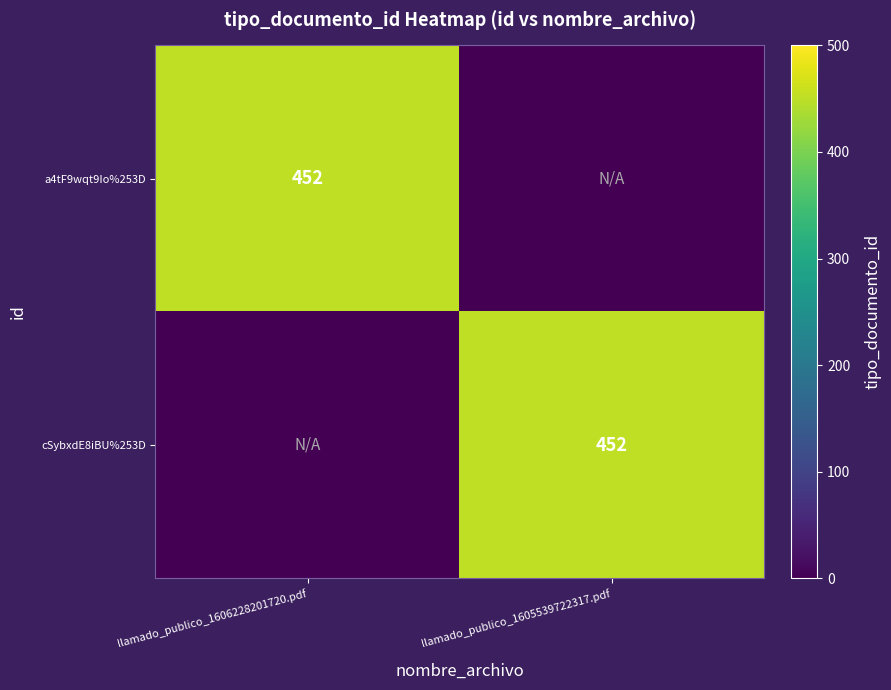

Which category has the lowest value across all series?

llamado_publico_1605539722317.pdf